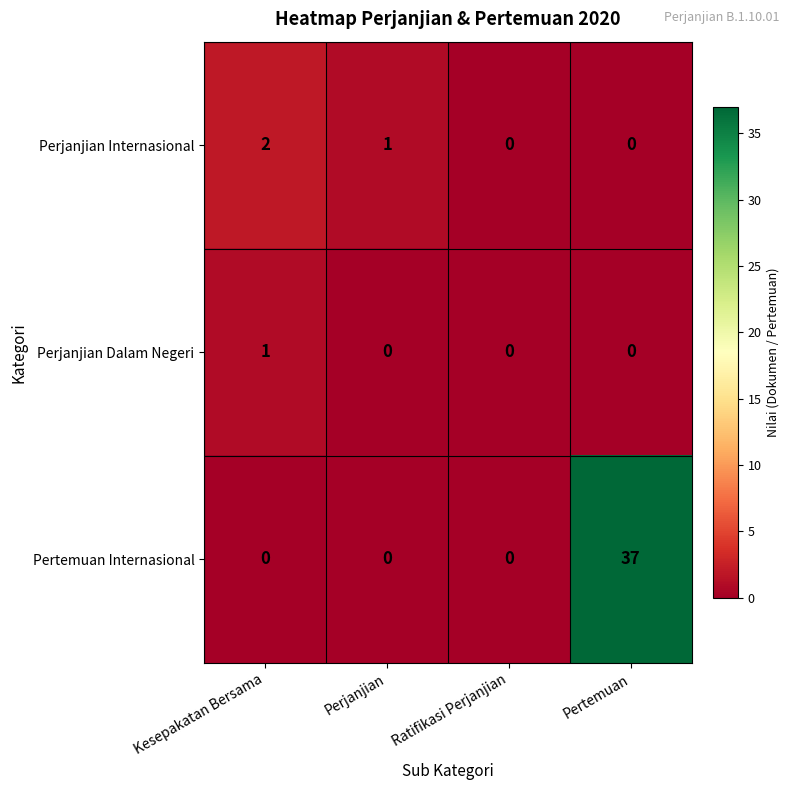

Is it true that Perjanjian Dalam Negeri equals 2 at Kesepakatan Bersama?

False